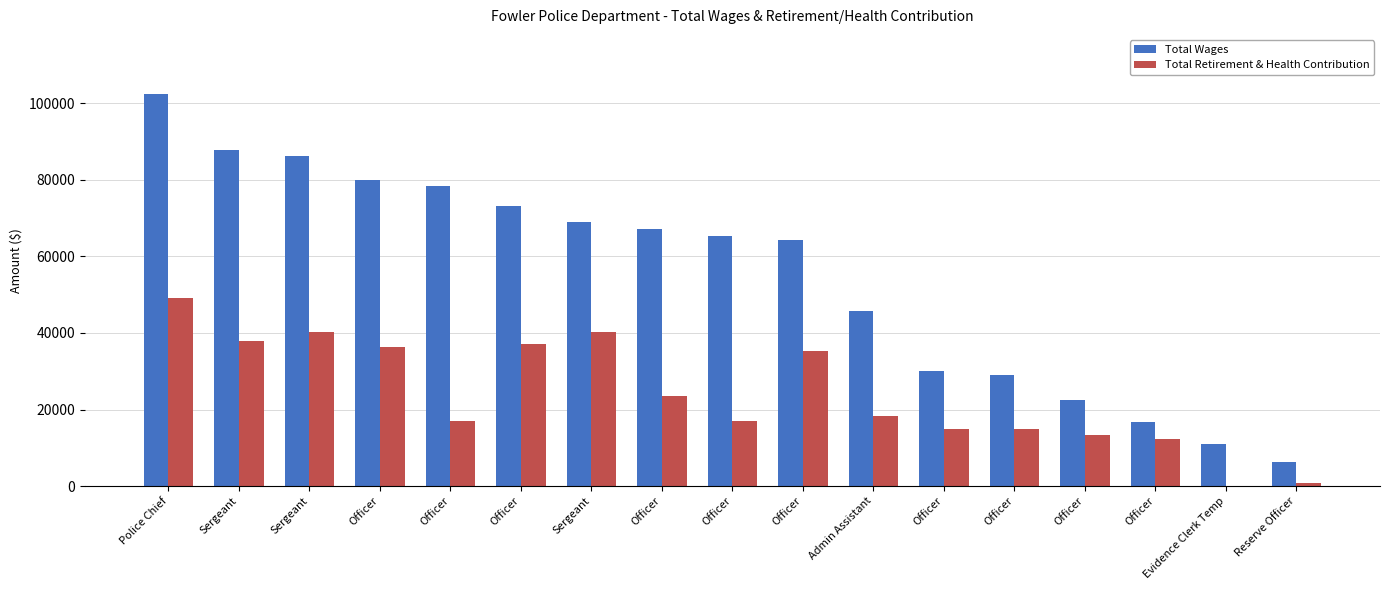

At which label does Total Wages first exceed 65268?

Police Chief